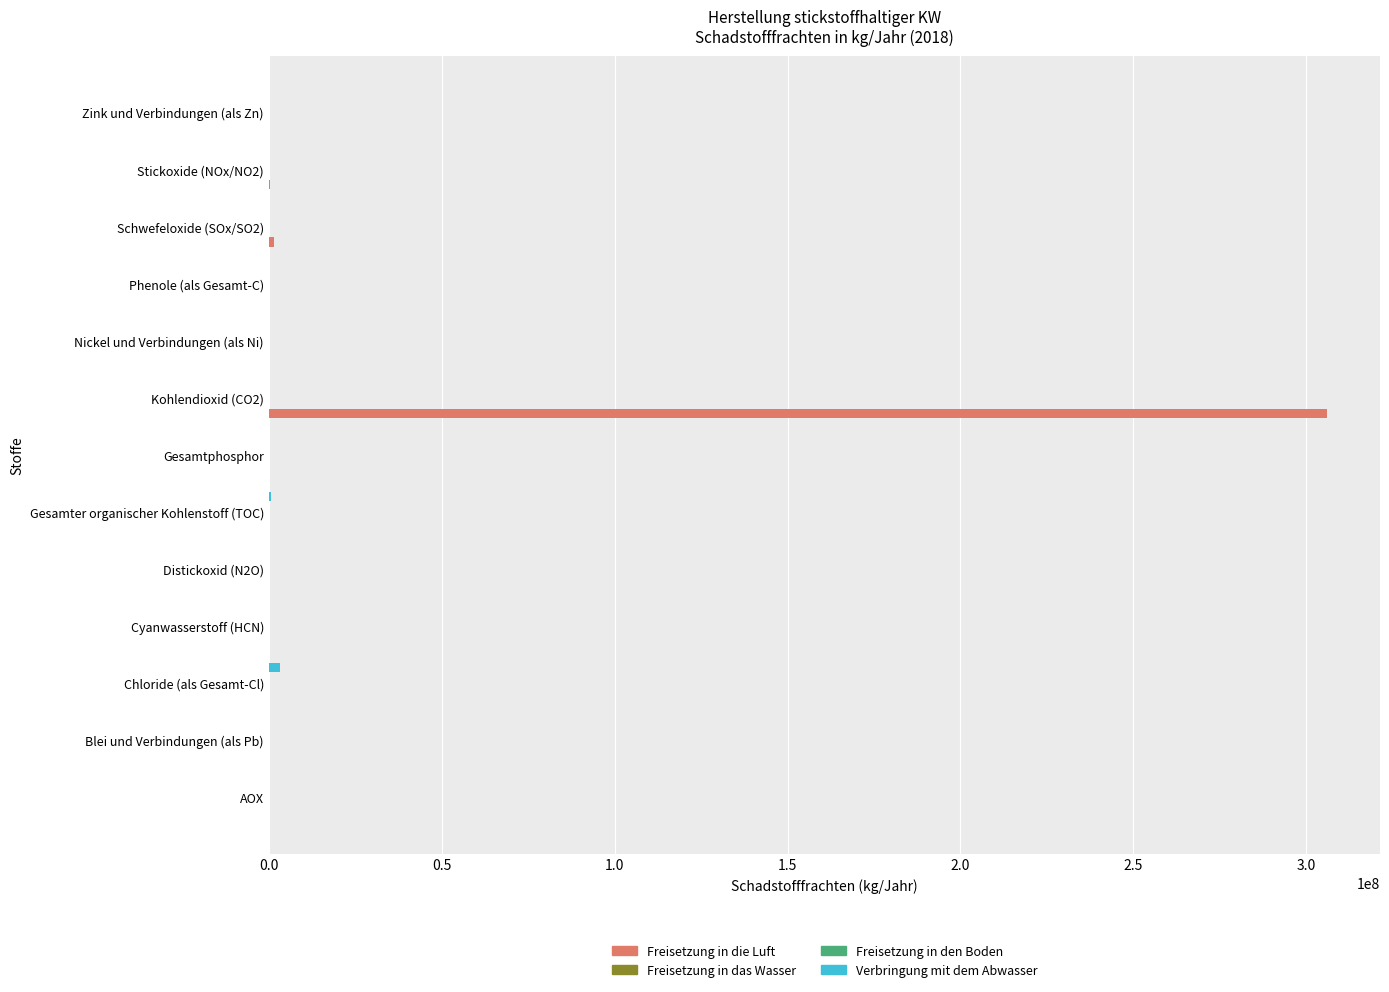

How many distinct data groups are displayed?

3